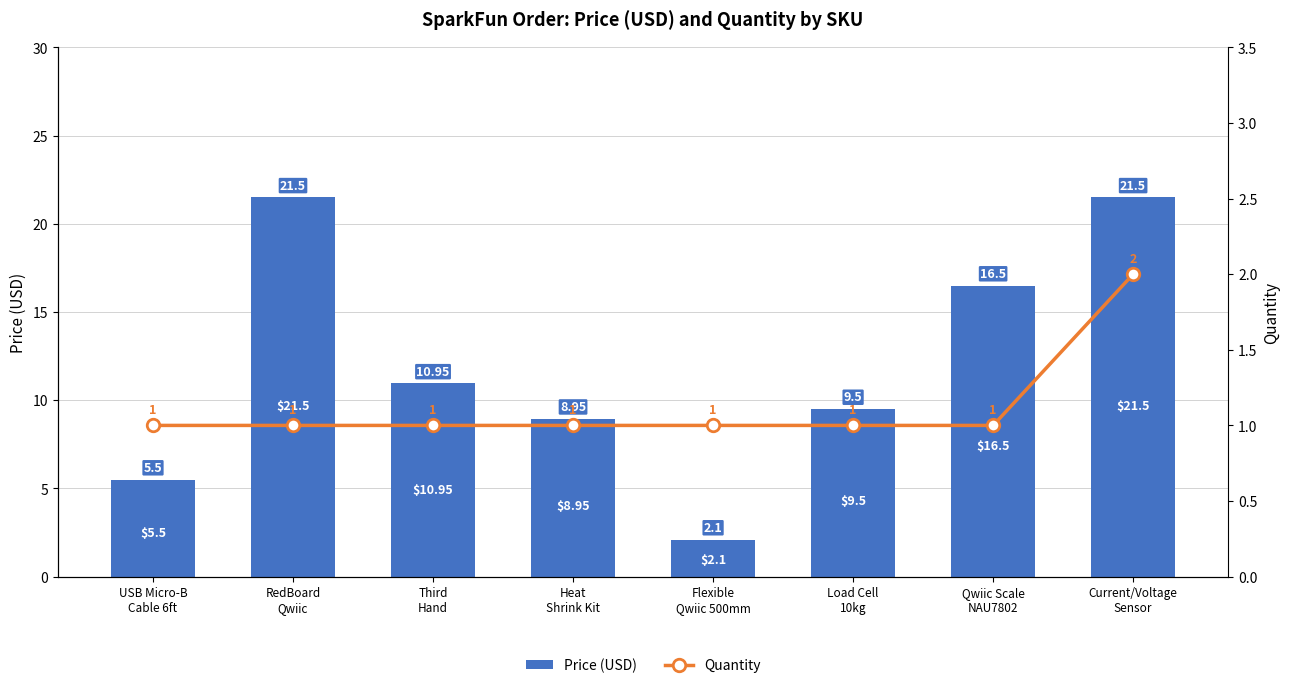

Reading left to right, transcribe all the data shown in this chart.

Price (USD): USB Micro-B
Cable 6ft=5.5	RedBoard
Qwiic=21.5	Third
Hand=10.9	Heat
Shrink Kit=8.9	Flexible
Qwiic 500mm=2.1	Load Cell
10kg=9.5	Qwiic Scale
NAU7802=16.5	Current/Voltage
Sensor=21.5
Quantity: USB Micro-B
Cable 6ft=1.0	RedBoard
Qwiic=1.0	Third
Hand=1.0	Heat
Shrink Kit=1.0	Flexible
Qwiic 500mm=1.0	Load Cell
10kg=1.0	Qwiic Scale
NAU7802=1.0	Current/Voltage
Sensor=2.0